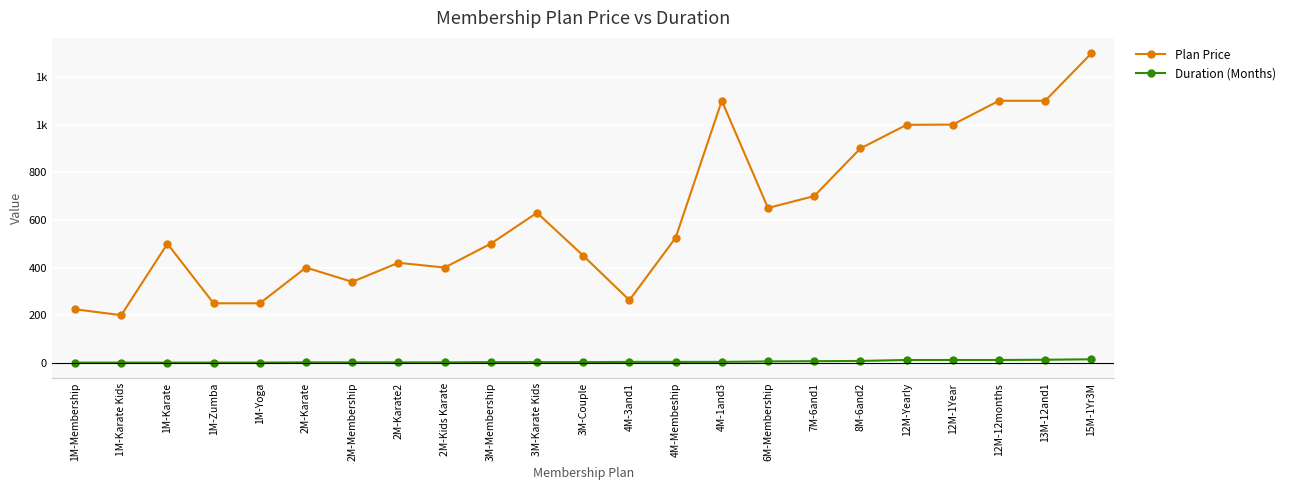

What position from the left is 8M-6and2?

18